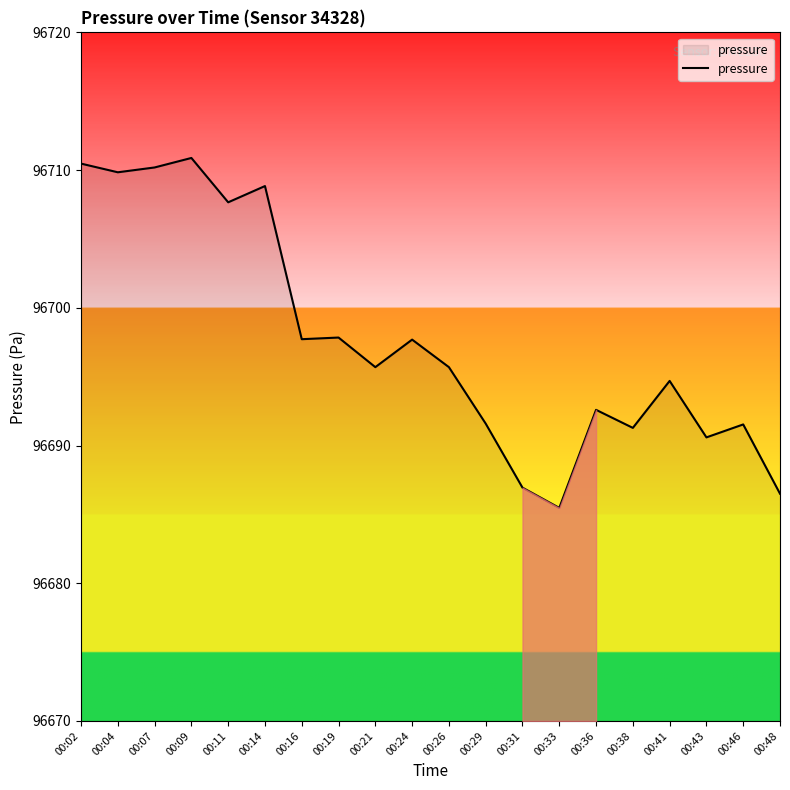

What is the change in value from 00:14 to 00:31?

-21.9